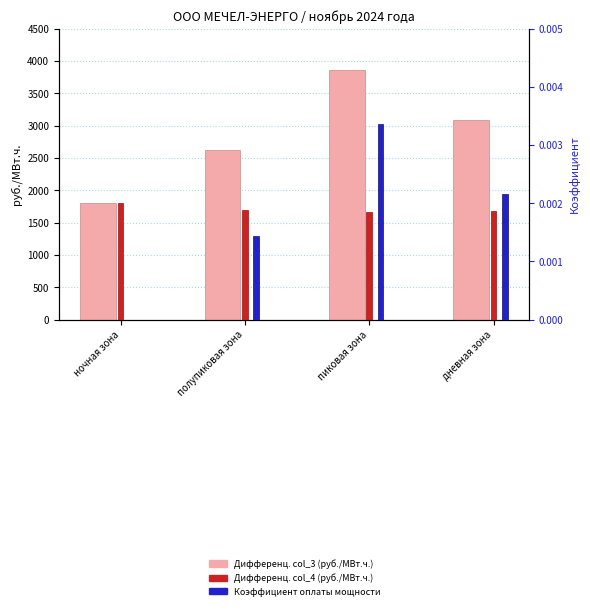

Which series has the largest total across all categories?

Дифференц. col_3 (руб./МВт.ч.)